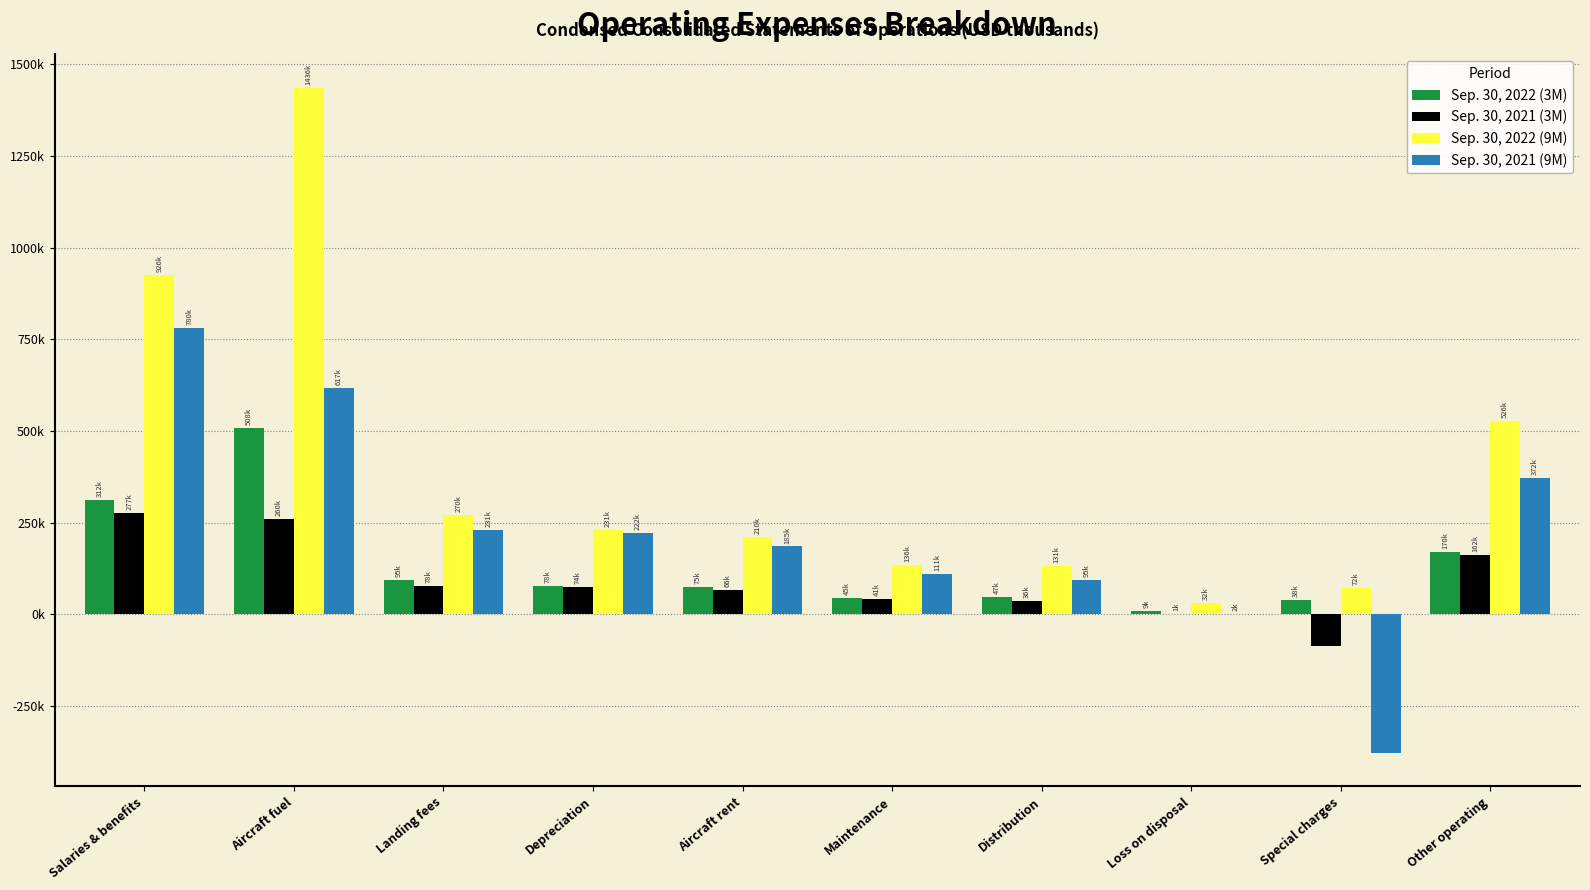

What are all the series names shown in the legend?

Sep. 30, 2022 (3M), Sep. 30, 2021 (3M), Sep. 30, 2022 (9M), Sep. 30, 2021 (9M)